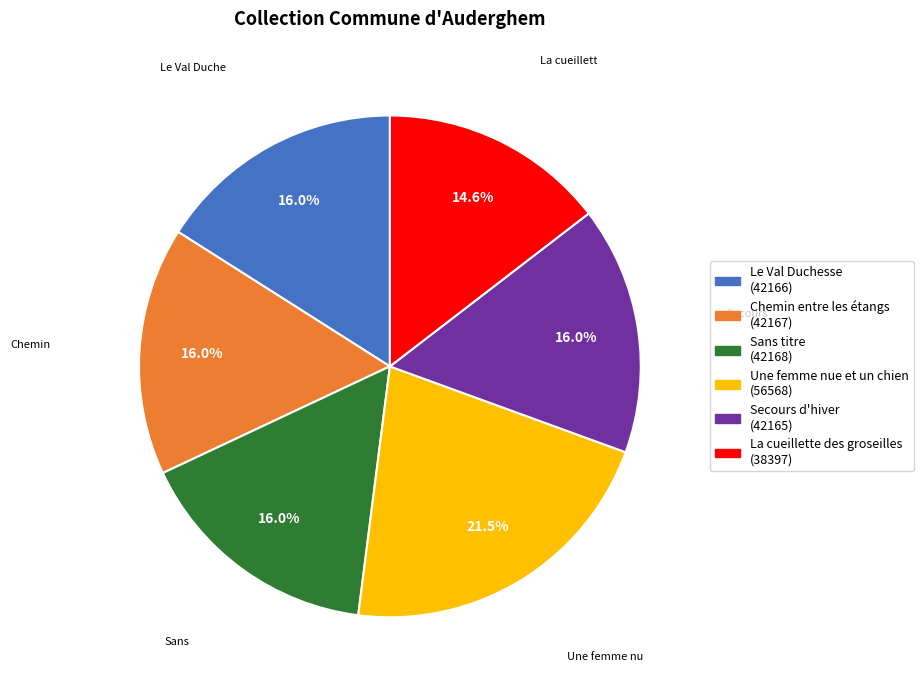

Does any single category account for the majority?

No